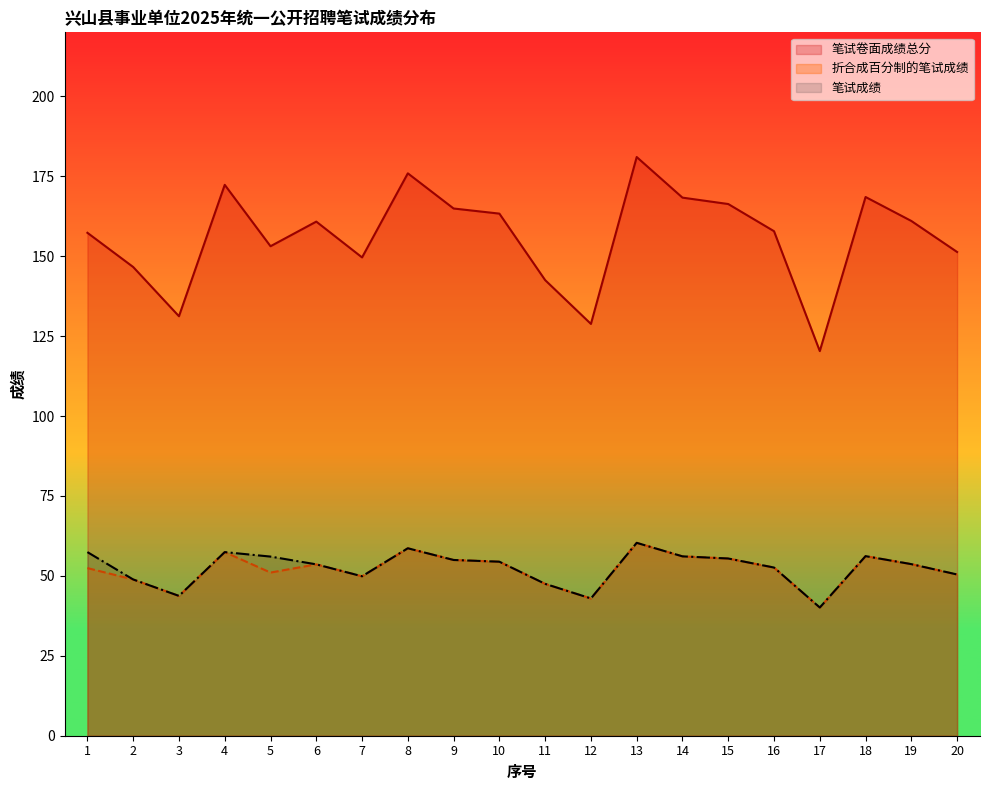

How many values in the 笔试成绩 series exceed 54?

10